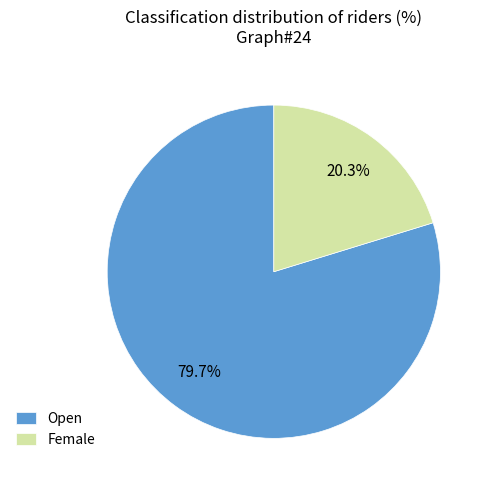

Count the number of slices in the pie.

2